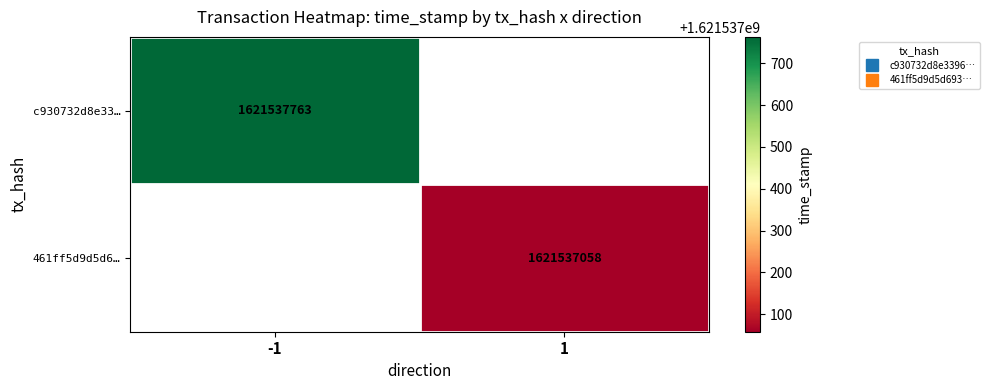

How many categories are shown in the chart?

2